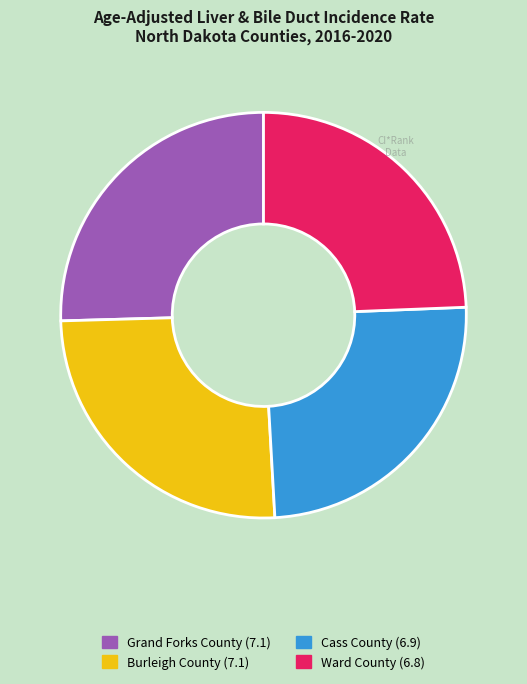

Count the number of slices in the pie.

4